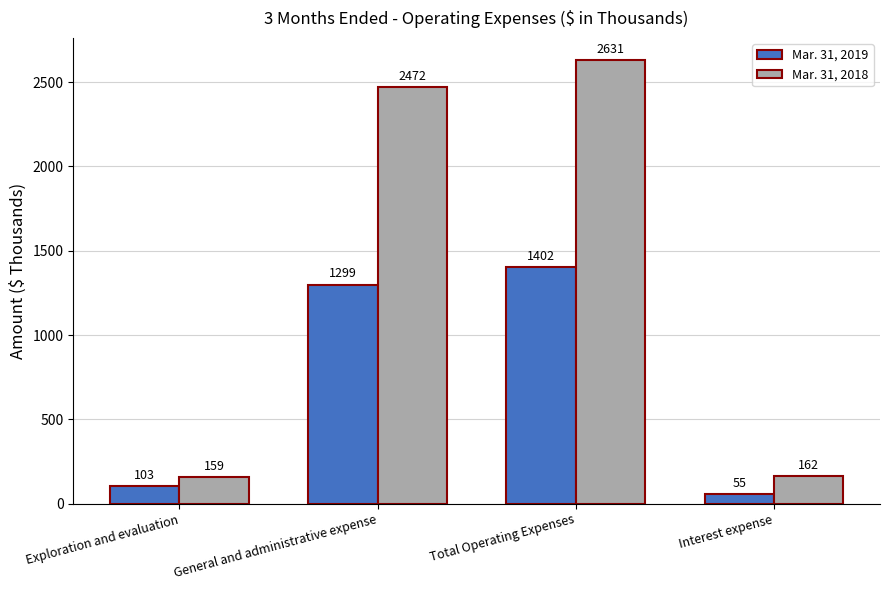

Reading left to right, transcribe all the data shown in this chart.

Mar. 31, 2019: Exploration and evaluation=103	General and administrative expense=1299	Total Operating Expenses=1402	Interest expense=55
Mar. 31, 2018: Exploration and evaluation=159	General and administrative expense=2472	Total Operating Expenses=2631	Interest expense=162